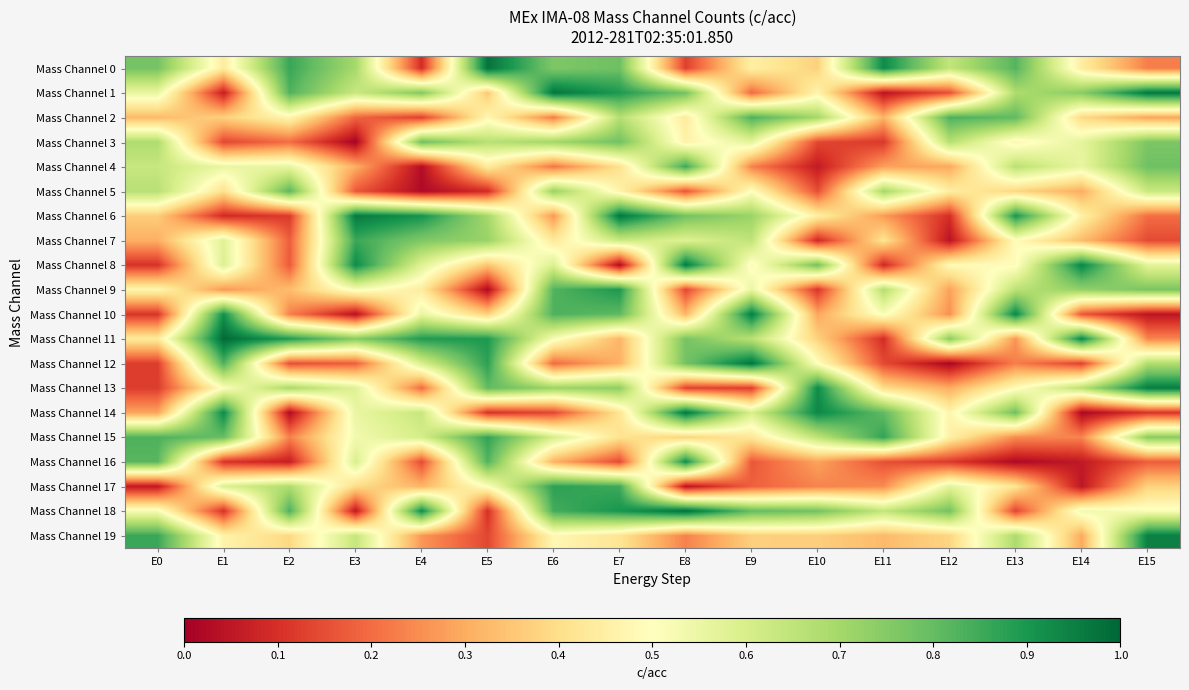

Reading left to right, transcribe all the data shown in this chart.

Mass Channel 0: E0=0.8	E1=0.4	E2=0.9	E3=0.7	E4=0.1	E5=1.0	E6=0.8	E7=0.8	E8=0.1	E9=0.5	E10=0.4	E11=0.9	E12=0.6	E13=0.8	E14=0.4	E15=0.2
Mass Channel 1: E0=0.6	E1=0.1	E2=0.8	E3=0.6	E4=0.8	E5=0.4	E6=1.0	E7=0.9	E8=0.8	E9=0.2	E10=0.5	E11=0.0	E12=0.2	E13=0.7	E14=0.7	E15=1.0
Mass Channel 2: E0=0.3	E1=0.4	E2=0.5	E3=0.2	E4=0.1	E5=0.5	E6=0.2	E7=0.7	E8=0.4	E9=0.8	E10=0.7	E11=0.3	E12=0.8	E13=0.8	E14=0.4	E15=0.3
Mass Channel 3: E0=0.7	E1=0.1	E2=0.2	E3=0.0	E4=0.8	E5=0.7	E6=0.7	E7=0.8	E8=0.5	E9=0.6	E10=0.1	E11=0.1	E12=0.7	E13=0.5	E14=0.6	E15=0.8
Mass Channel 4: E0=0.6	E1=0.6	E2=0.6	E3=0.3	E4=0.0	E5=0.4	E6=0.2	E7=0.4	E8=0.9	E9=0.2	E10=0.1	E11=0.3	E12=0.3	E13=0.7	E14=0.6	E15=0.8
Mass Channel 5: E0=0.7	E1=0.4	E2=0.8	E3=0.2	E4=0.0	E5=0.1	E6=0.7	E7=0.5	E8=0.2	E9=0.5	E10=0.2	E11=0.7	E12=0.4	E13=0.4	E14=0.3	E15=0.6
Mass Channel 6: E0=0.4	E1=0.1	E2=0.1	E3=1.0	E4=0.9	E5=0.7	E6=0.3	E7=1.0	E8=0.8	E9=0.7	E10=0.4	E11=0.3	E12=0.1	E13=0.9	E14=0.5	E15=0.2
Mass Channel 7: E0=0.3	E1=0.6	E2=0.2	E3=0.9	E4=0.8	E5=0.7	E6=0.4	E7=0.6	E8=0.6	E9=0.6	E10=0.1	E11=0.4	E12=0.0	E13=0.5	E14=0.3	E15=0.1
Mass Channel 8: E0=0.1	E1=0.6	E2=0.2	E3=0.9	E4=0.6	E5=0.3	E6=0.6	E7=0.0	E8=1.0	E9=0.5	E10=0.8	E11=0.1	E12=0.5	E13=0.5	E14=0.9	E15=0.6
Mass Channel 9: E0=0.5	E1=0.3	E2=0.3	E3=0.5	E4=0.4	E5=0.0	E6=0.8	E7=0.9	E8=0.1	E9=0.6	E10=0.1	E11=0.7	E12=0.3	E13=0.7	E14=0.7	E15=0.8
Mass Channel 10: E0=0.1	E1=0.9	E2=0.2	E3=0.0	E4=0.6	E5=0.4	E6=0.8	E7=0.8	E8=0.3	E9=1.0	E10=0.3	E11=0.5	E12=0.3	E13=0.9	E14=0.2	E15=0.0
Mass Channel 11: E0=0.4	E1=1.0	E2=0.9	E3=0.7	E4=0.9	E5=0.9	E6=0.5	E7=0.3	E8=0.8	E9=0.7	E10=0.4	E11=0.1	E12=0.7	E13=0.3	E14=0.9	E15=0.2
Mass Channel 12: E0=0.1	E1=0.8	E2=0.2	E3=0.2	E4=0.6	E5=0.9	E6=0.2	E7=0.3	E8=0.8	E9=1.0	E10=0.5	E11=0.1	E12=0.0	E13=0.2	E14=0.1	E15=0.7
Mass Channel 13: E0=0.1	E1=0.5	E2=0.7	E3=0.6	E4=0.2	E5=0.8	E6=0.7	E7=0.7	E8=0.1	E9=0.1	E10=0.9	E11=0.4	E12=0.3	E13=0.5	E14=0.7	E15=1.0
Mass Channel 14: E0=0.3	E1=0.9	E2=0.0	E3=0.6	E4=0.6	E5=0.1	E6=0.1	E7=0.4	E8=1.0	E9=0.6	E10=0.9	E11=0.8	E12=0.5	E13=0.8	E14=0.0	E15=0.1
Mass Channel 15: E0=0.8	E1=0.8	E2=0.2	E3=0.5	E4=0.6	E5=0.9	E6=0.6	E7=0.4	E8=0.4	E9=0.4	E10=0.7	E11=0.9	E12=0.5	E13=0.2	E14=0.2	E15=0.7
Mass Channel 16: E0=0.8	E1=0.1	E2=0.1	E3=0.6	E4=0.1	E5=0.8	E6=0.3	E7=0.1	E8=0.9	E9=0.2	E10=0.3	E11=0.2	E12=0.1	E13=0.0	E14=0.1	E15=0.2
Mass Channel 17: E0=0.1	E1=0.6	E2=0.7	E3=0.4	E4=0.3	E5=0.5	E6=0.9	E7=0.9	E8=0.0	E9=0.2	E10=0.2	E11=0.2	E12=0.6	E13=0.4	E14=0.0	E15=0.4
Mass Channel 18: E0=0.5	E1=0.1	E2=0.8	E3=0.1	E4=0.9	E5=0.1	E6=0.8	E7=0.9	E8=1.0	E9=0.8	E10=0.8	E11=0.6	E12=0.8	E13=0.1	E14=0.5	E15=0.5
Mass Channel 19: E0=0.9	E1=0.5	E2=0.4	E3=0.6	E4=0.3	E5=0.1	E6=0.5	E7=0.4	E8=0.2	E9=0.4	E10=0.4	E11=0.3	E12=0.4	E13=0.7	E14=0.3	E15=0.9